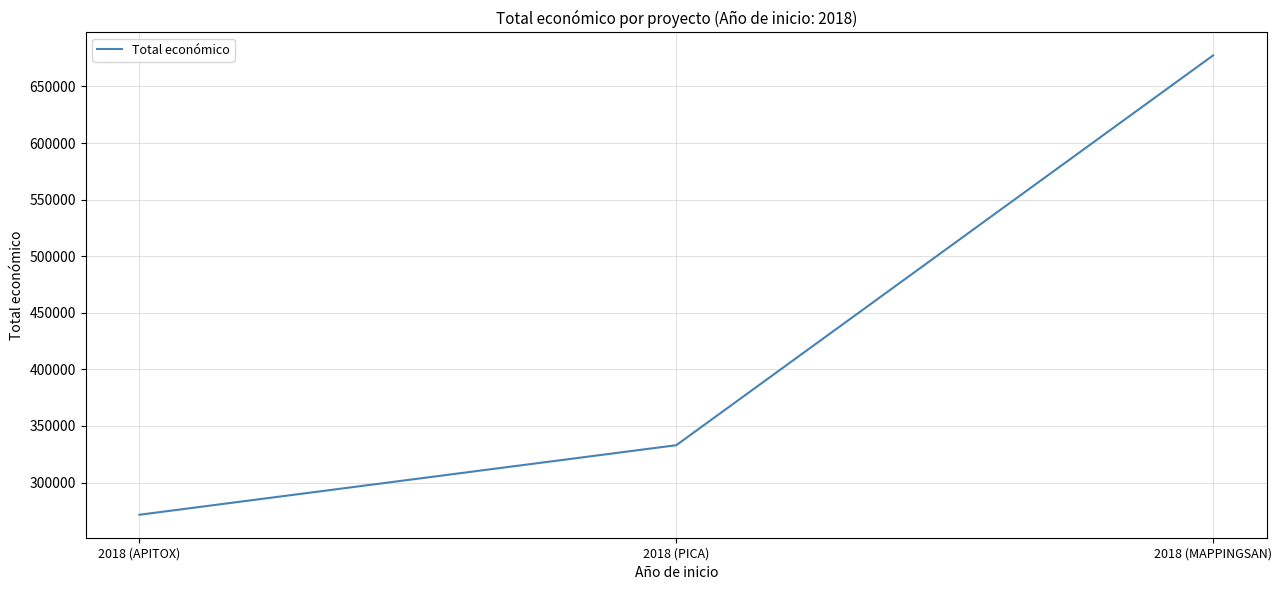

What is the sum of the values at 2018 (APITOX) and 2018 (MAPPINGSAN)?

948977